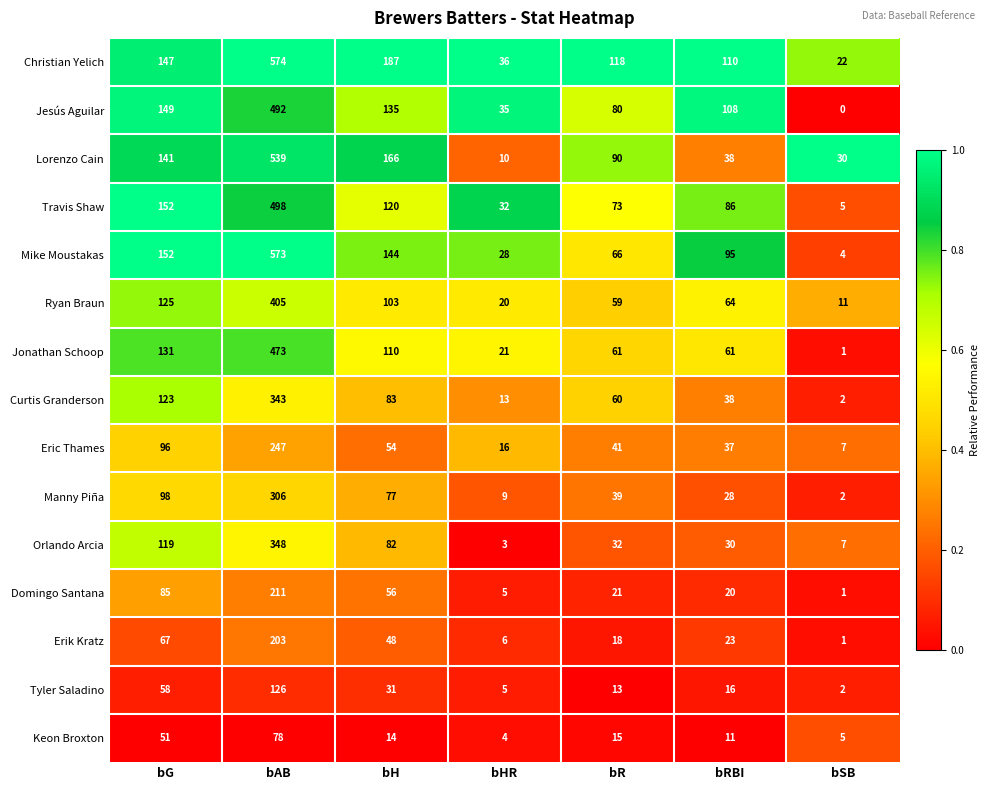

What is the total value across all series at bAB?

5416